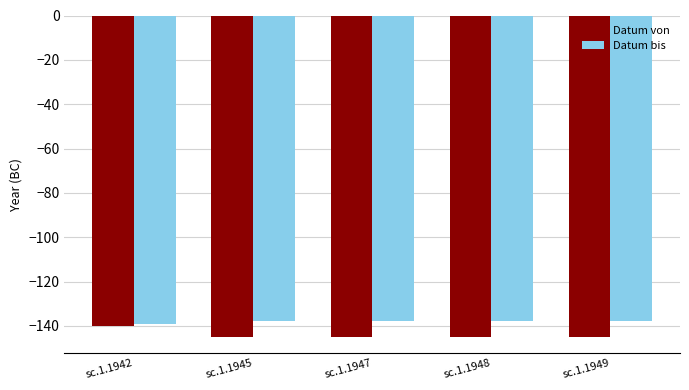

Reading right to left, list all the values displayed in this chart.

Datum von: sc.1.1949=-145	sc.1.1948=-145	sc.1.1947=-145	sc.1.1945=-145	sc.1.1942=-140
Datum bis: sc.1.1949=-138	sc.1.1948=-138	sc.1.1947=-138	sc.1.1945=-138	sc.1.1942=-139